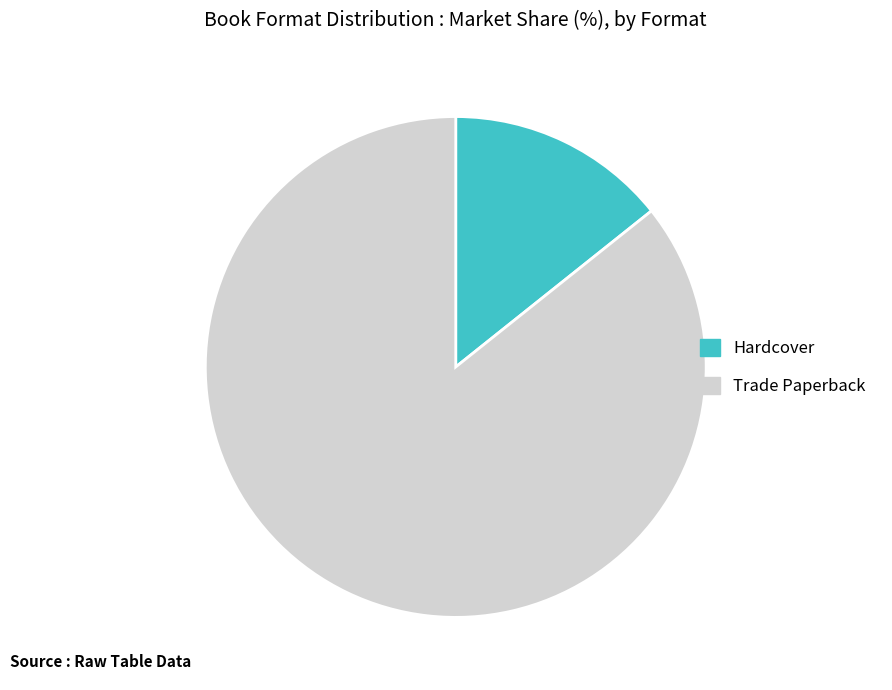

Is it true that Hardcover is 14% of the pie?

True